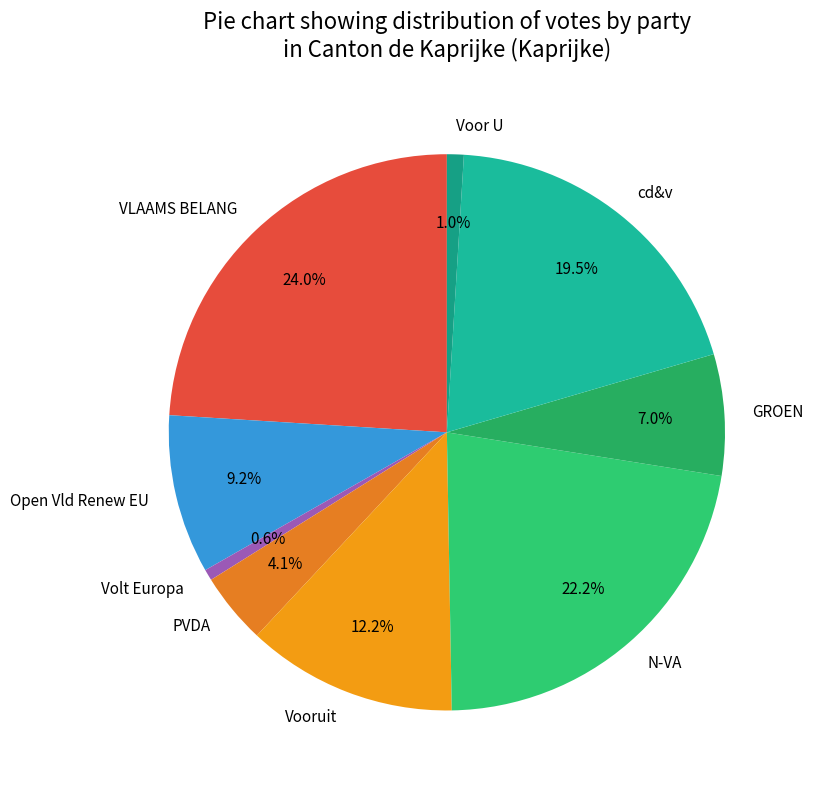

To the nearest percent, what percentage of the pie is Volt Europa?

1%